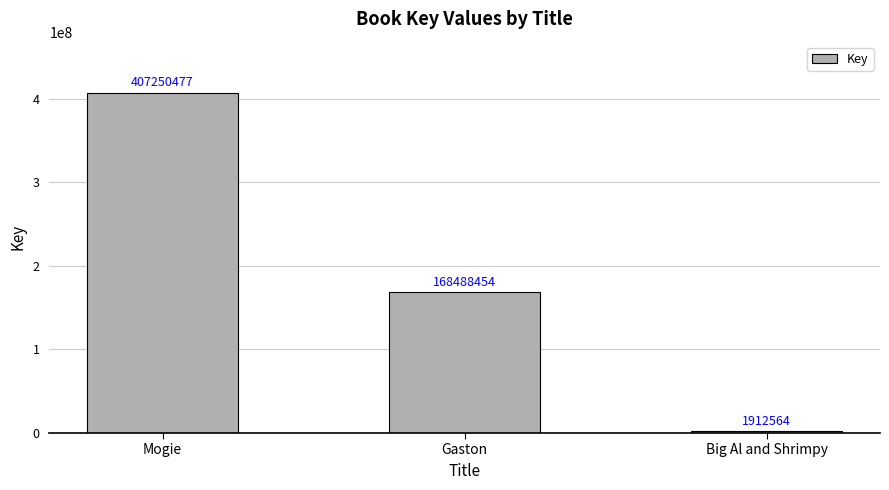

Which has a higher value, Gaston or Mogie?

Mogie